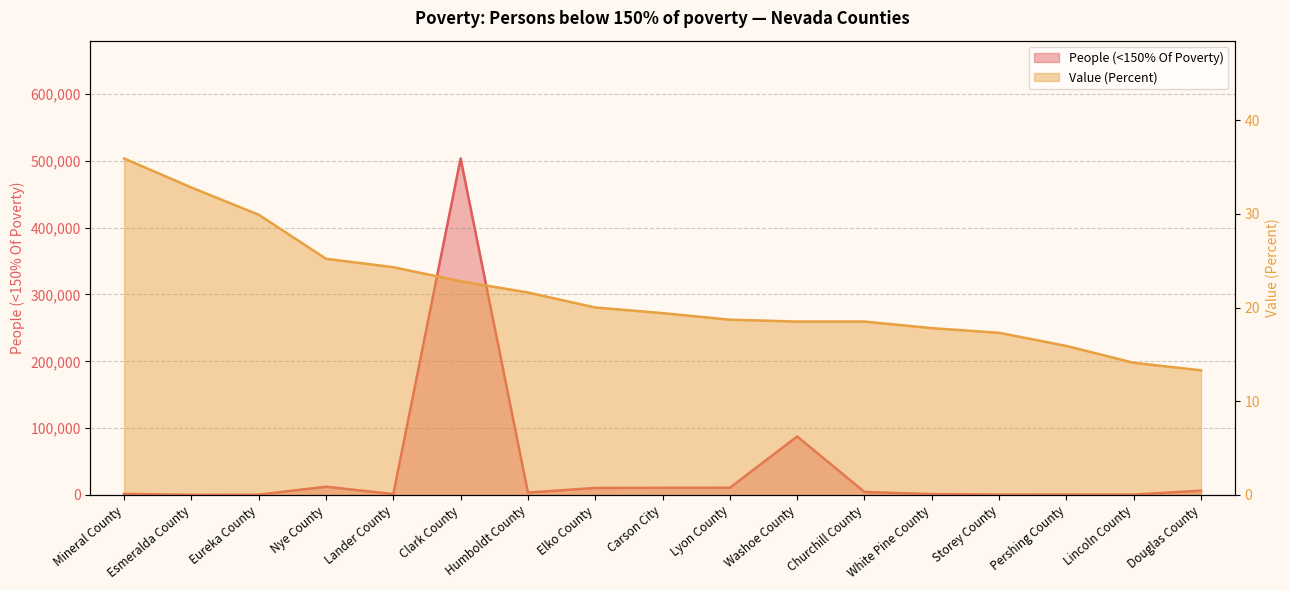

What position from the left is Douglas County?

17